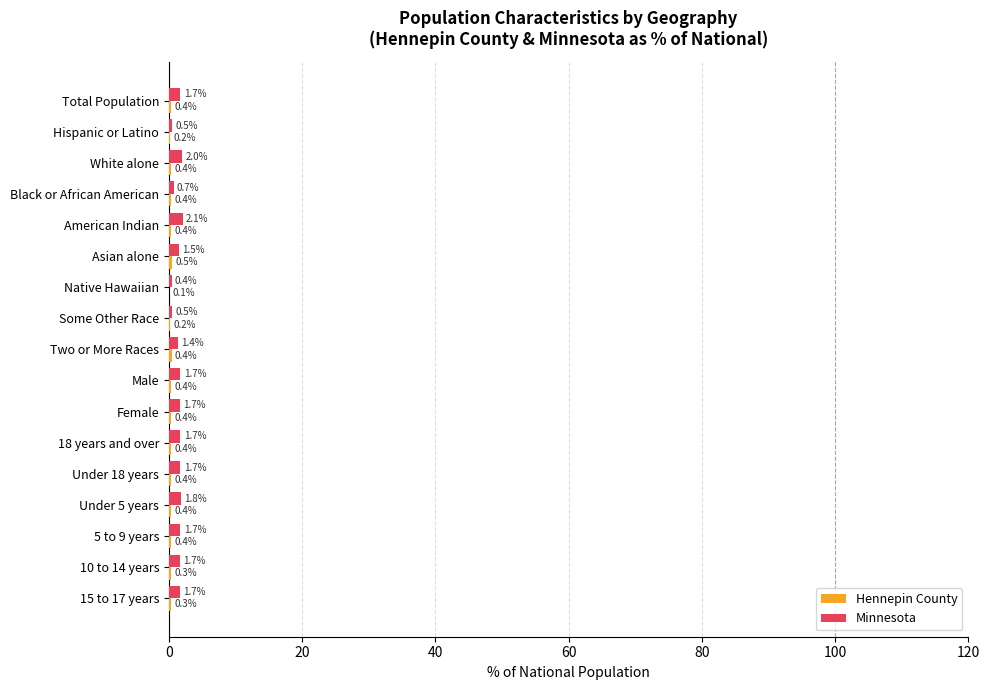

Is it true that Minnesota equals 0.5 at Hispanic or Latino?

True